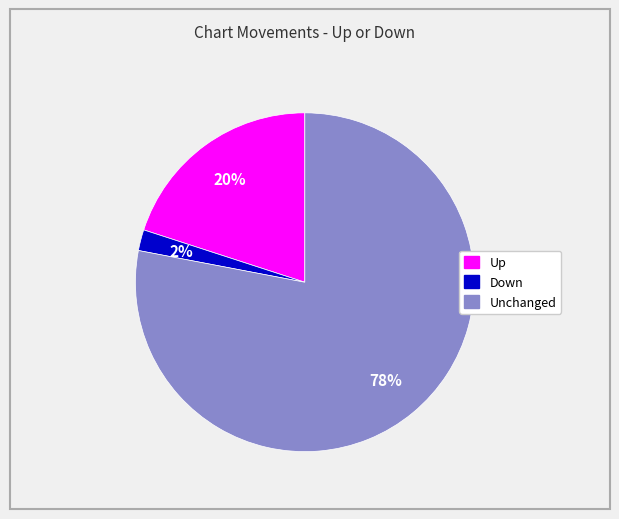

Count the number of slices in the pie.

3